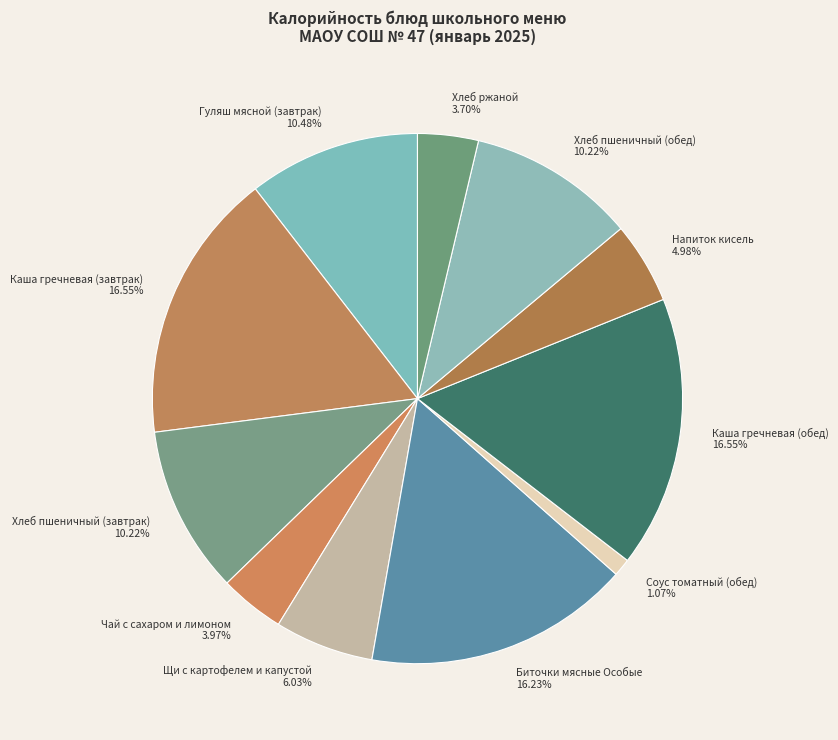

Combined, do Каша гречневая (завтрак) and Хлеб пшеничный (завтрак) account for over 50%?

No